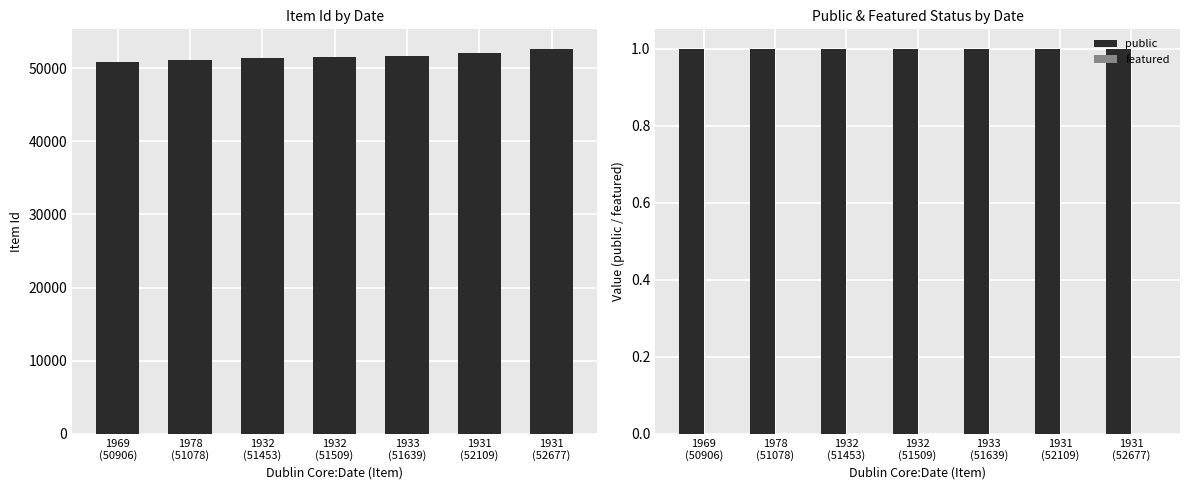

Reading left to right, extract all data points from this chart.

Item Id: 1969
(50906)=50906	1978
(51078)=51078	1932
(51453)=51453	1932
(51509)=51509	1933
(51639)=51639	1931
(52109)=52109	1931
(52677)=52677
public: 1969
(50906)=1	1978
(51078)=1	1932
(51453)=1	1932
(51509)=1	1933
(51639)=1	1931
(52109)=1	1931
(52677)=1
featured: 1969
(50906)=0	1978
(51078)=0	1932
(51453)=0	1932
(51509)=0	1933
(51639)=0	1931
(52109)=0	1931
(52677)=0